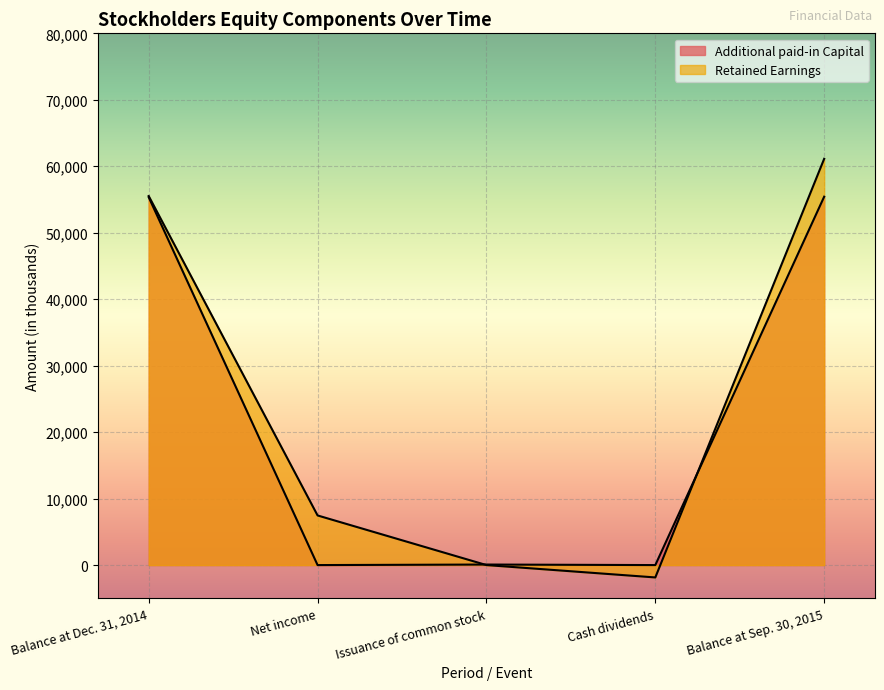

List the series in order of their peak value, highest first.

Retained Earnings, Additional paid-in Capital